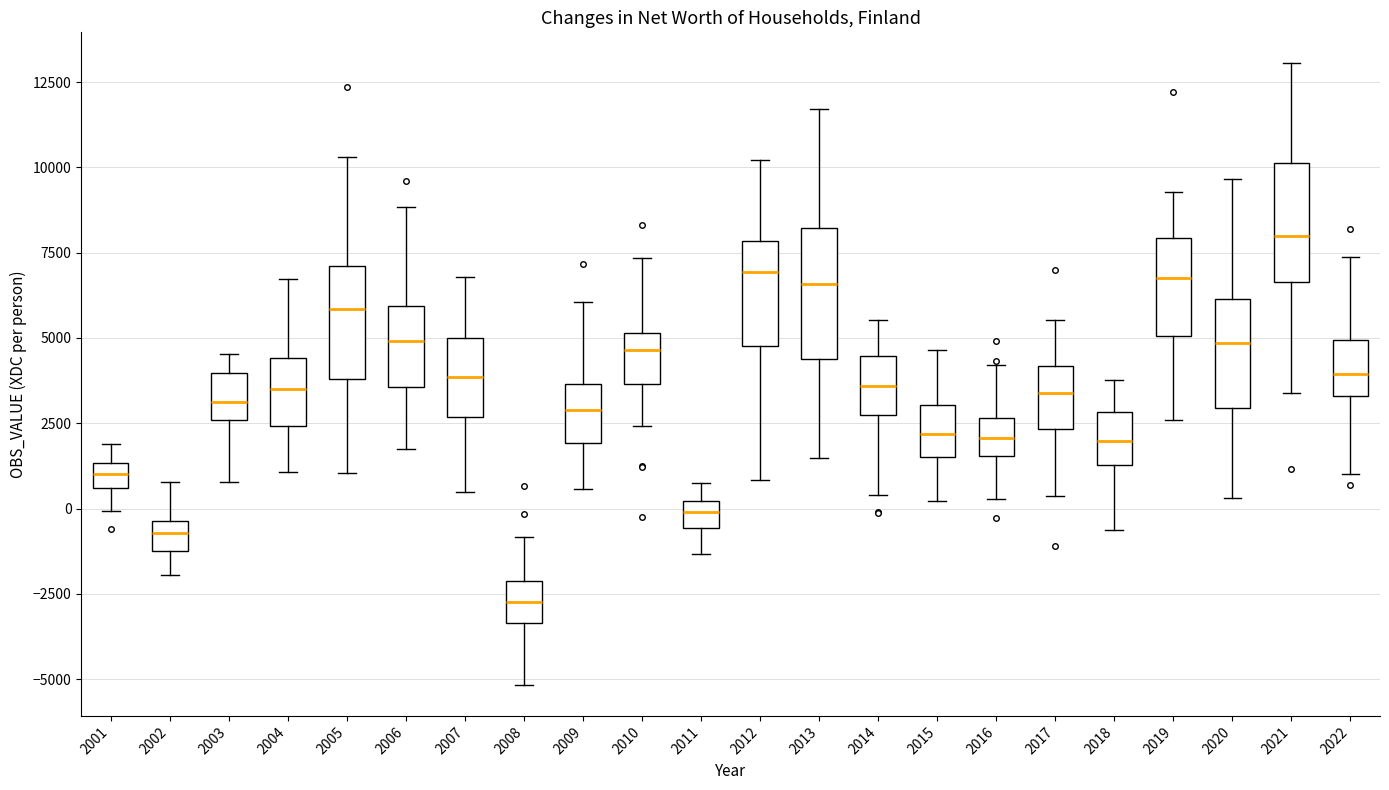

Which box has the highest median line?

2021